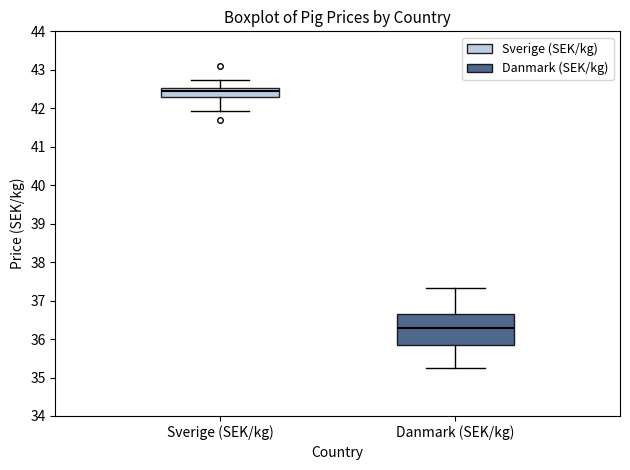

Where is the lower edge of the box for Sverige (SEK/kg) on the y-axis? The values are not printed on the chart, so give them approximately, as read against the axis.

42.3